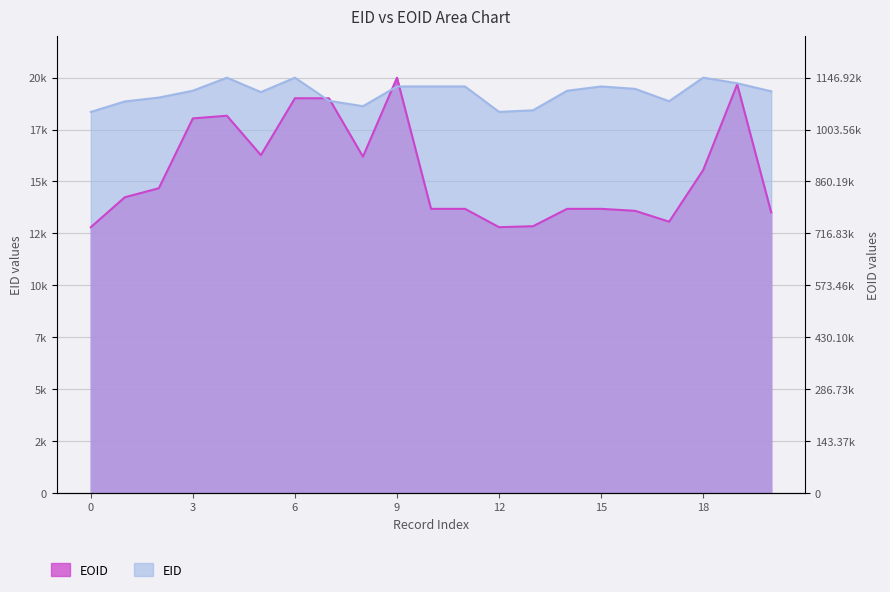

How many values in the EID series are below 19369?

10